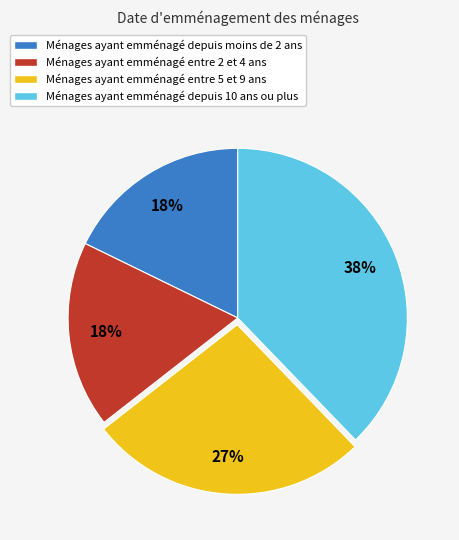

Which slice is the largest?

Ménages ayant emménagé depuis 10 ans ou plus